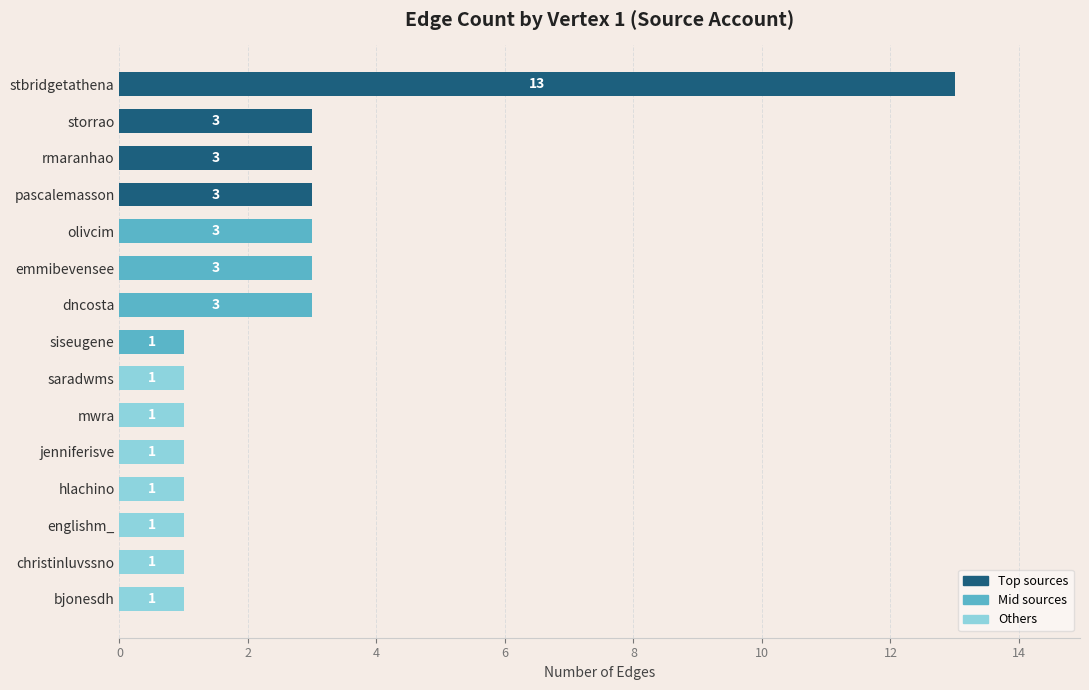

What is the sum of all values?

39